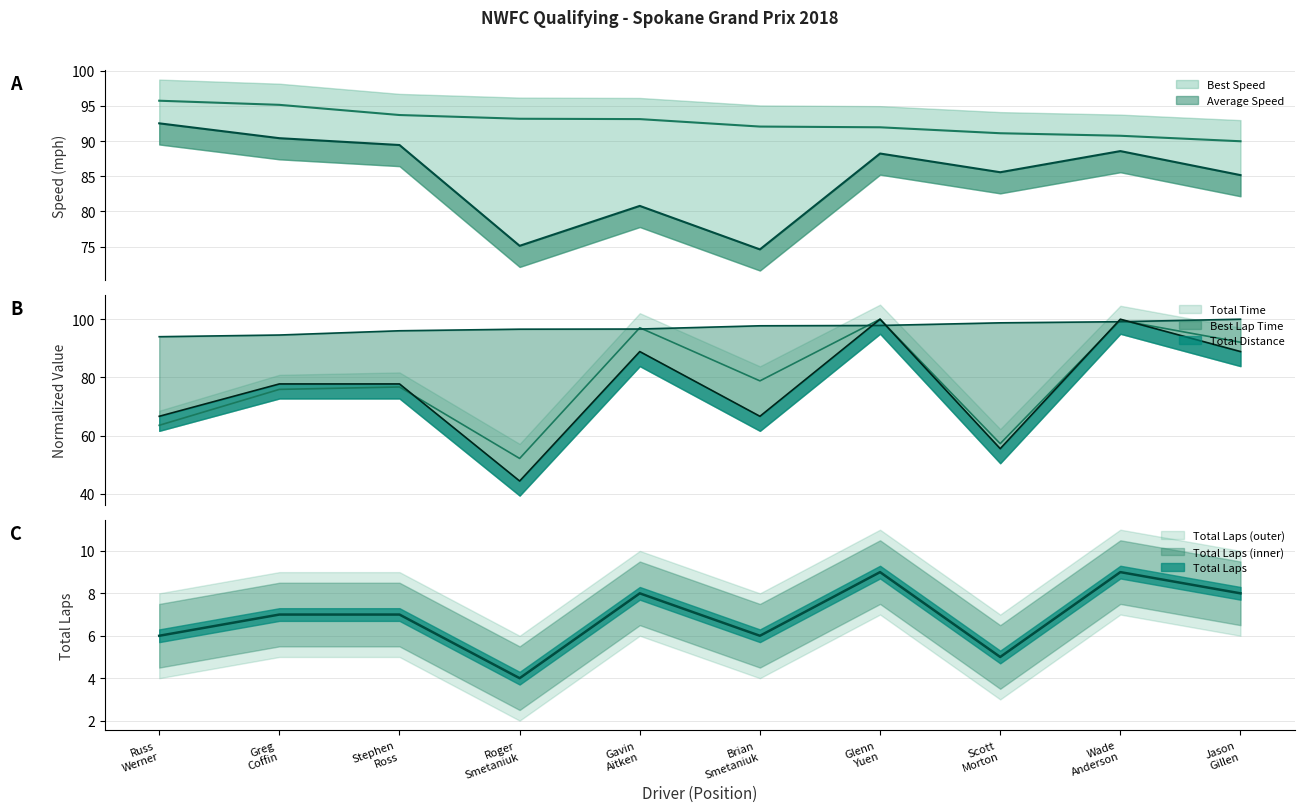

Is it true that Average Speed equals 148.5 at Wade Anderson?

False